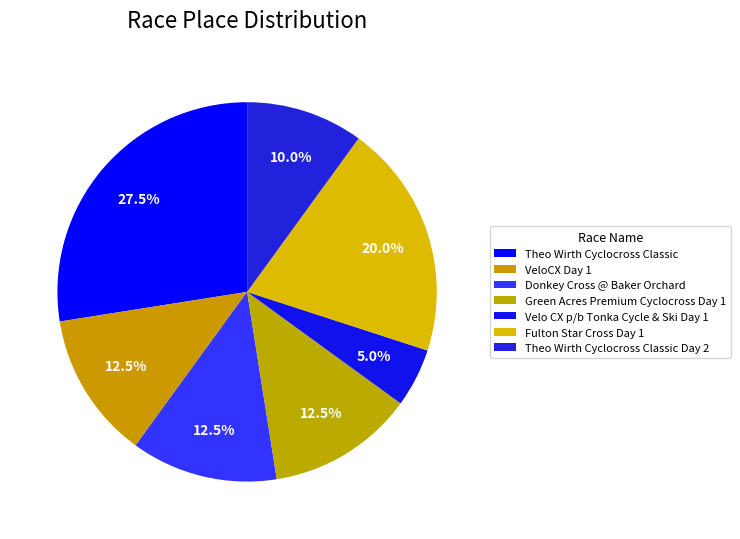

Which slice is the smallest?

Velo CX p/b Tonka Cycle & Ski Day 1